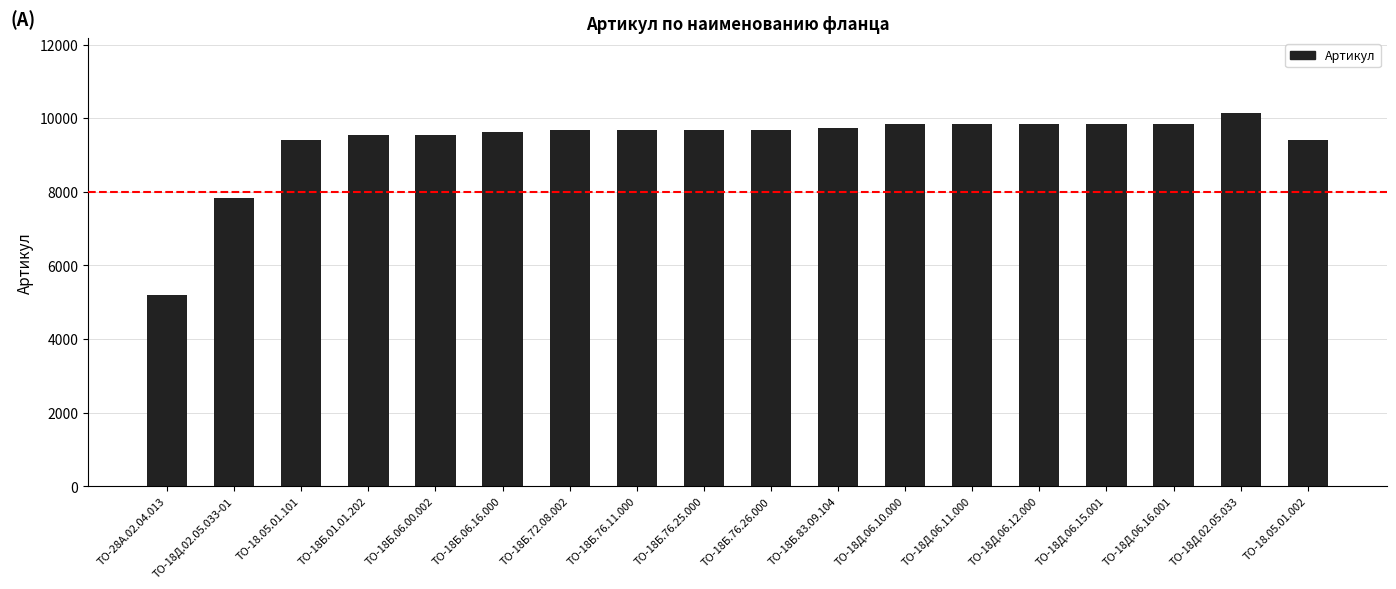

What is the maximum value shown in the chart?

10147